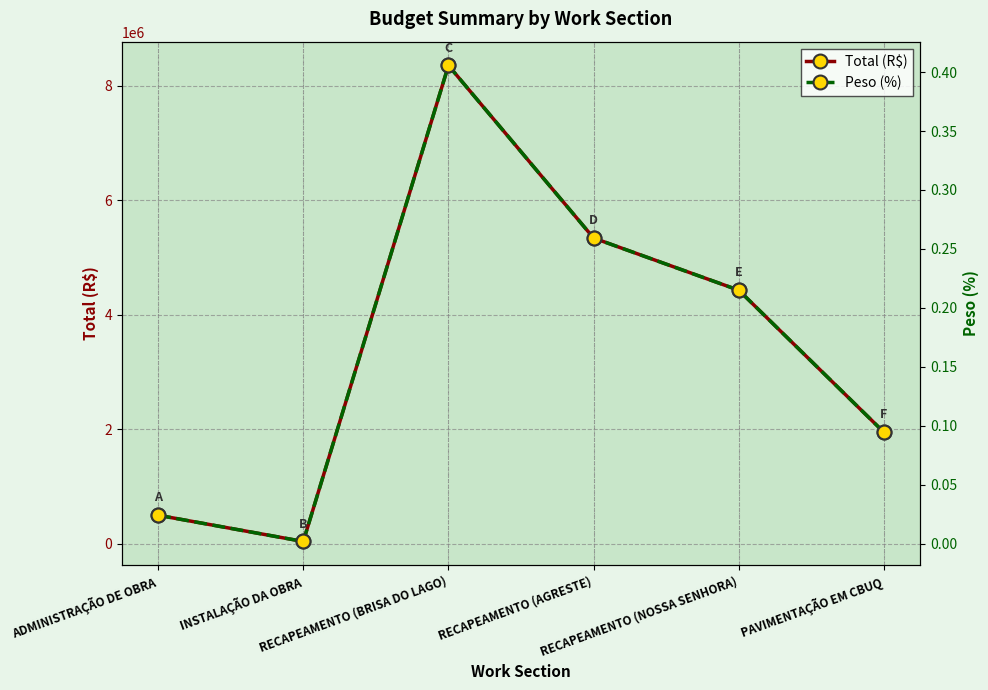

Where does the Total (R$) series first go above 4424579?

RECAPEAMENTO (BRISA DO LAGO)